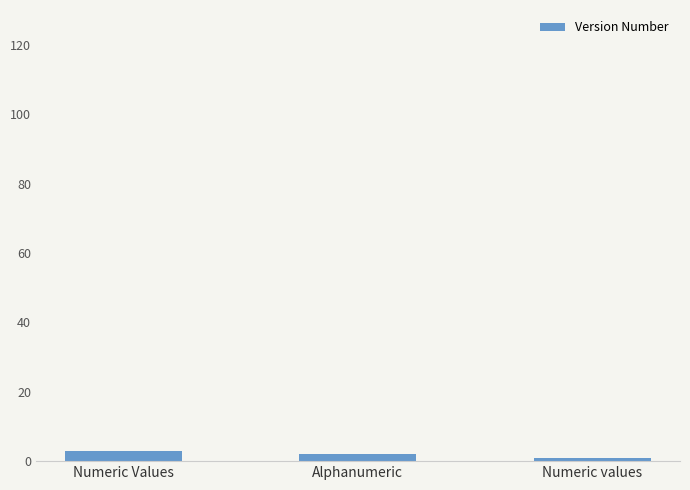

What is the label of the 1st bar from the right?

Numeric values